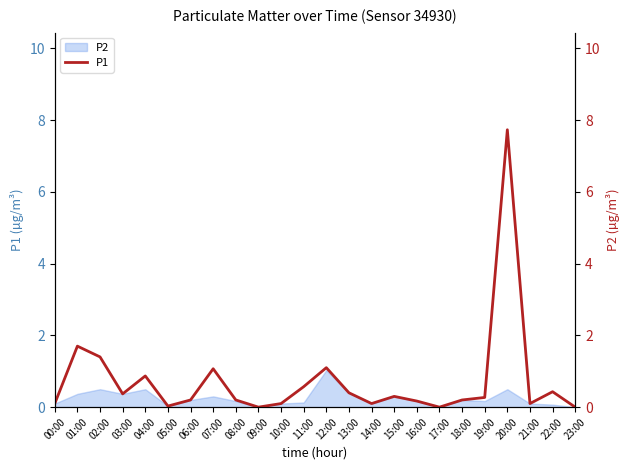

What is the label of the 16th point from the left?

15:00